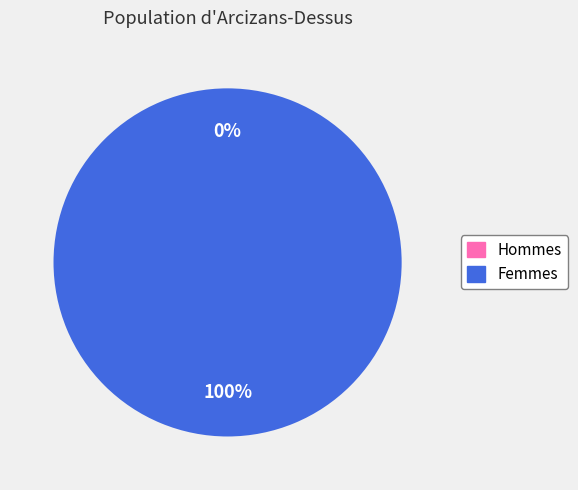

True or false: 163462 accounts for 99% of the total.

False